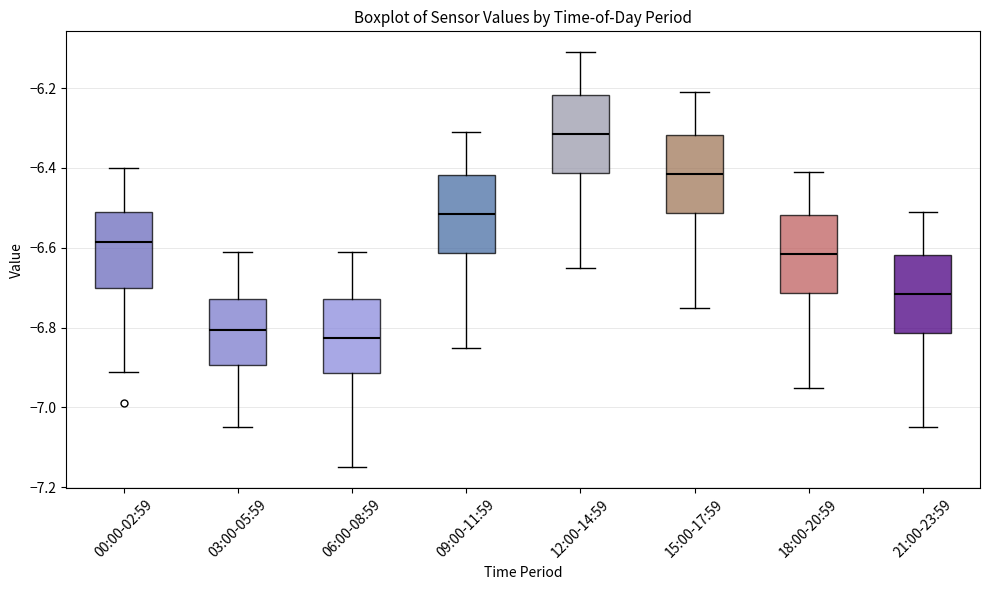

Which box's median line is the highest?

12:00-14:59